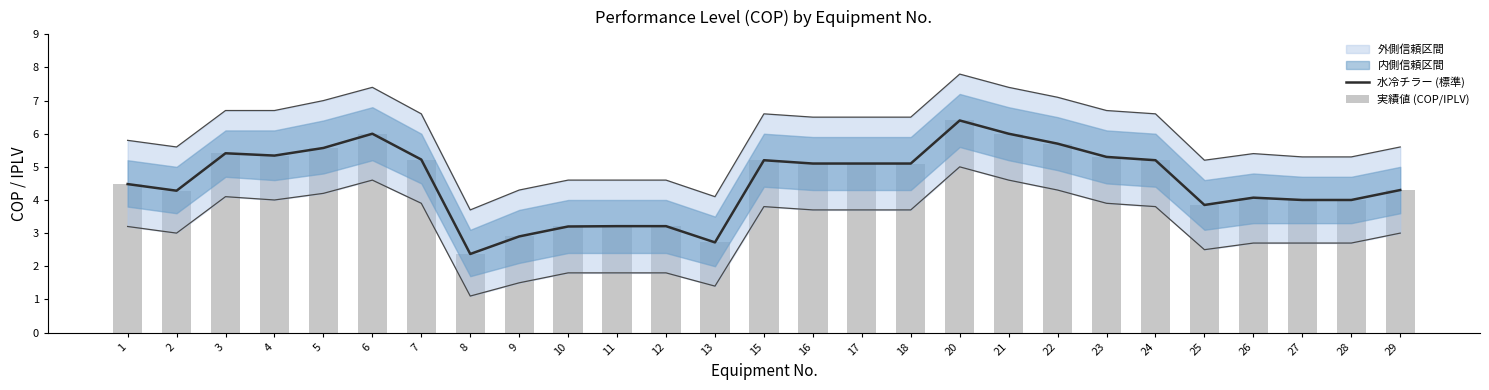

What is the minimum value shown in the chart?

2.4